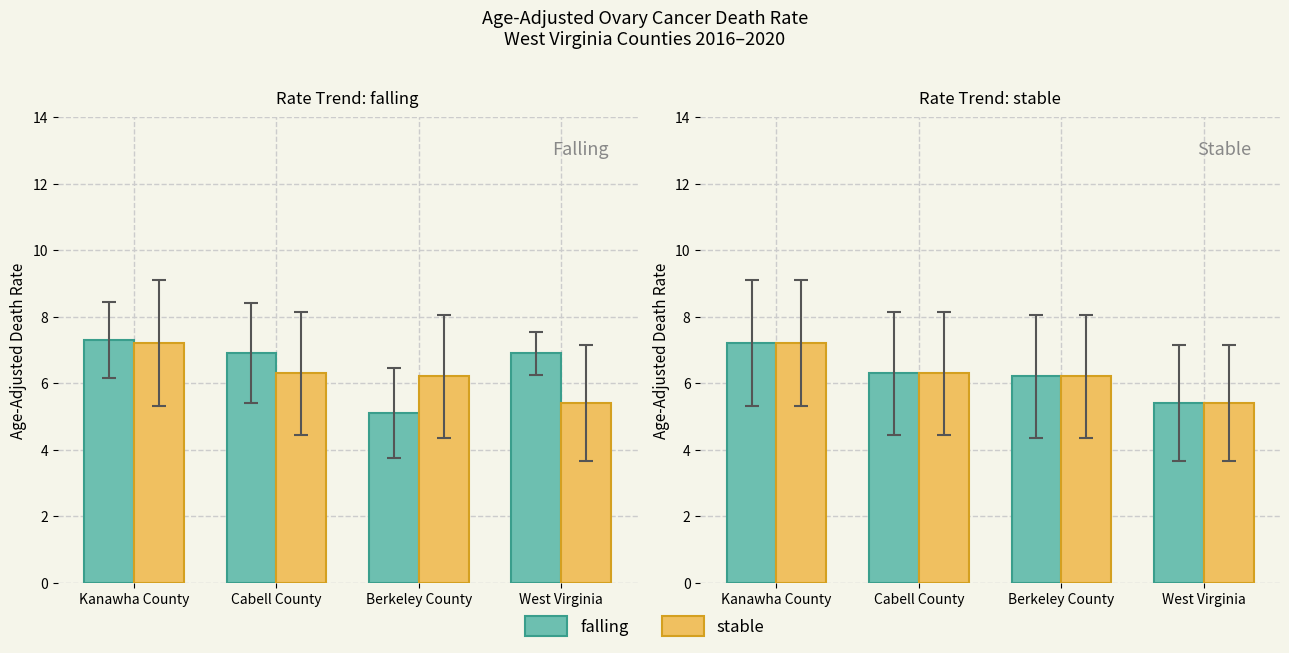

What is the value of the stable bar at the 2nd from the left?

6.3